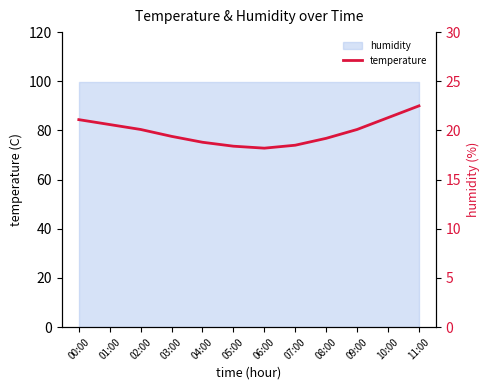

Is it true that the value at 09:00 is 11.1?

False